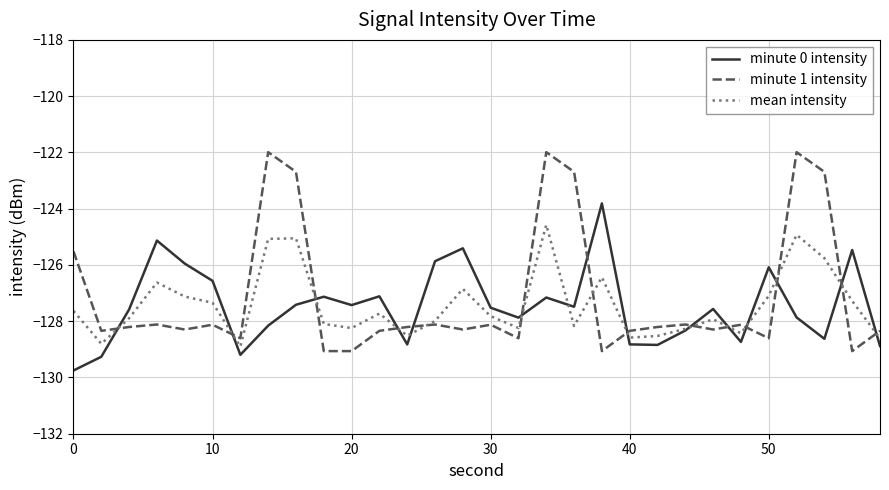

What is the maximum value shown in the chart?

-122.0